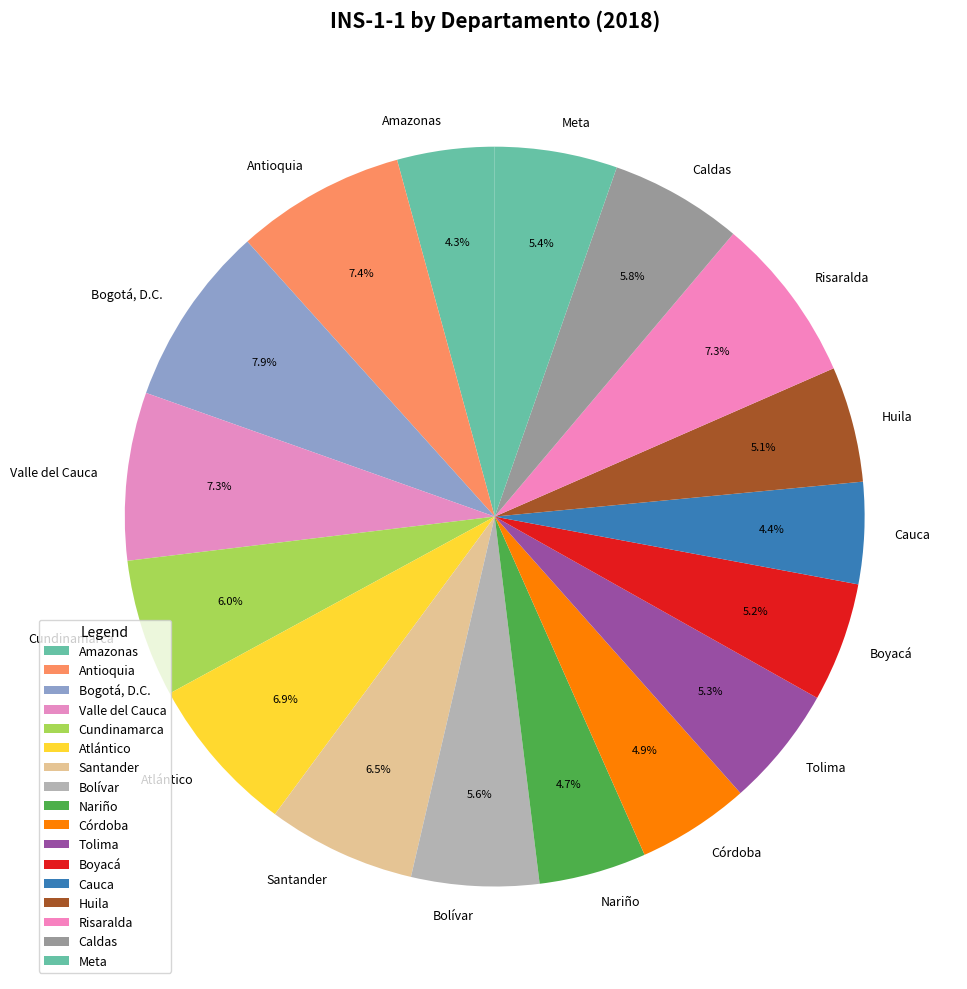

How many segments does this pie chart have?

17